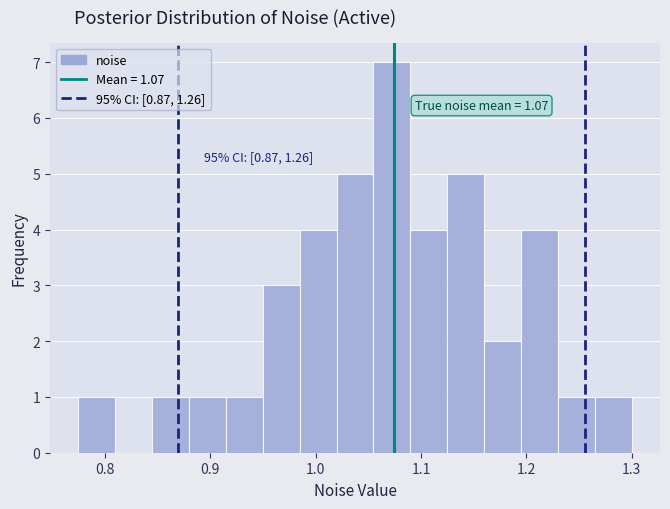

Around what value on the x-axis is the tallest bar? Give the approximate position of its centre, as read against the axis.

1.07